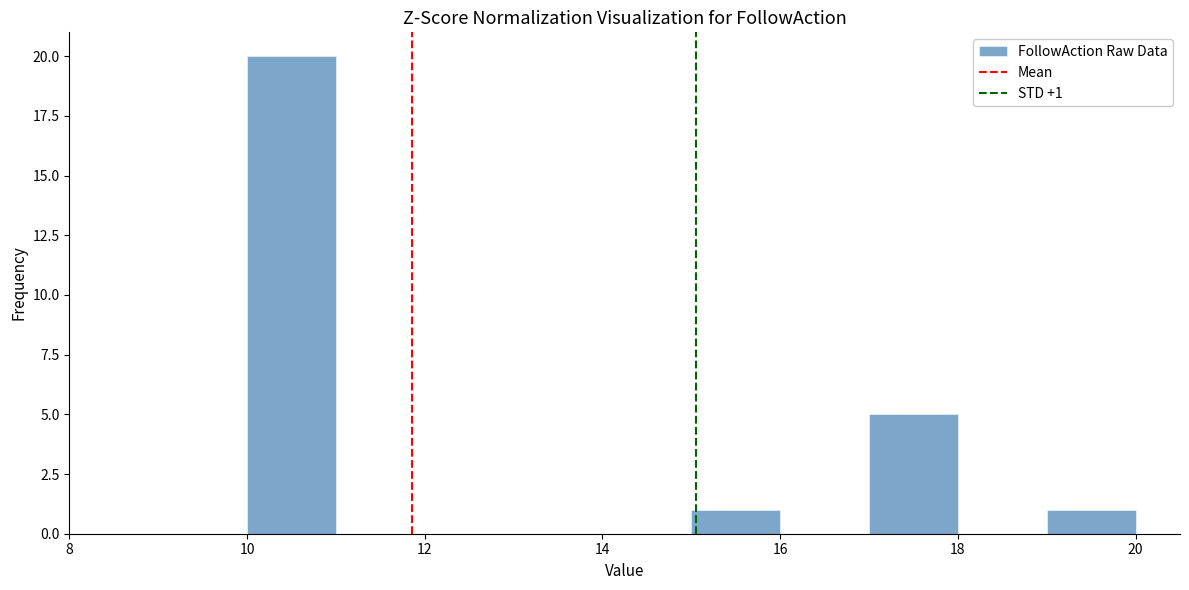

Which range on the x-axis has the tallest bar?

10 to 11